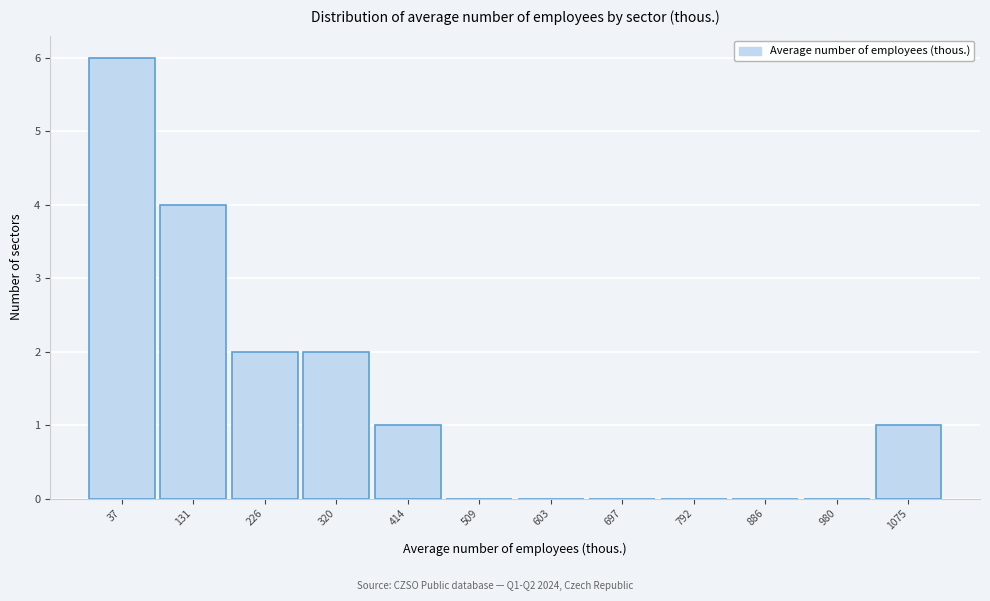

Reading left to right, transcribe all the data shown in this chart.

37=6	131=4	226=2	320=2	414=1	509=0	603=0	697=0	792=0	886=0	980=0	1075=1